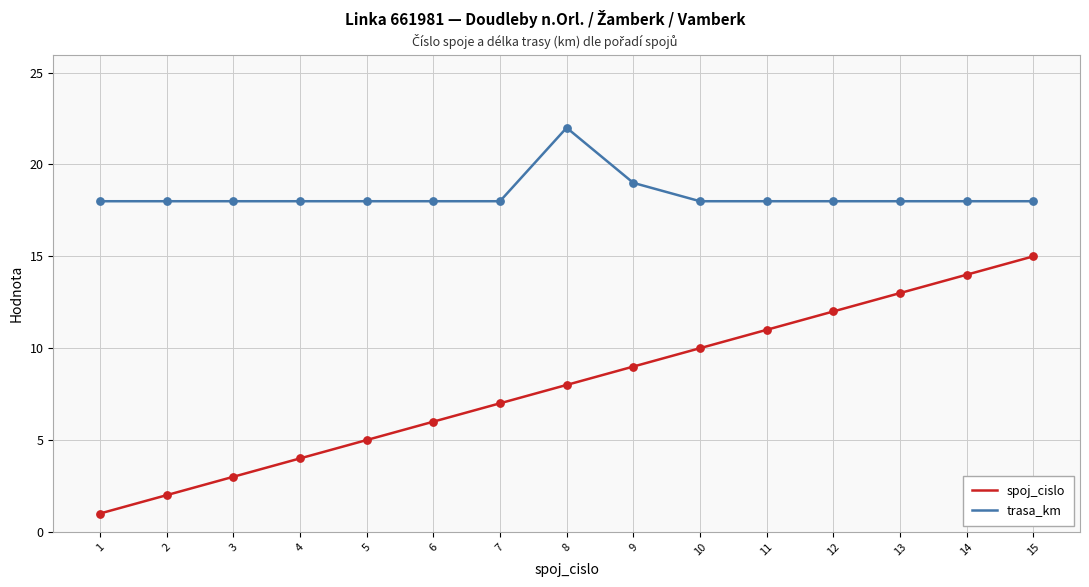

Between 3 and 11, which series saw the biggest shift?

spoj_cislo